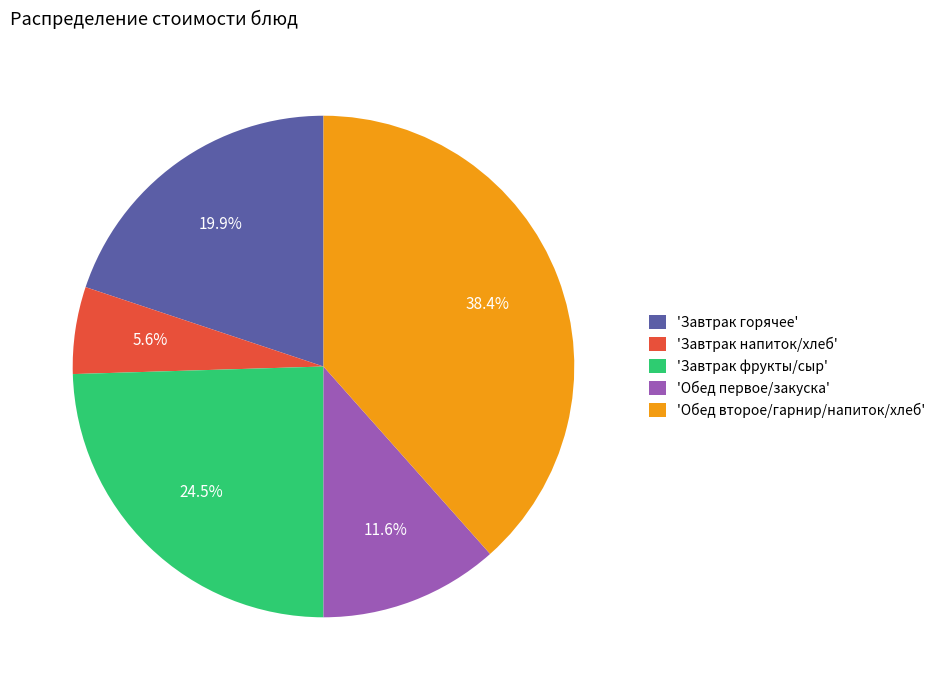

Which category has the smallest portion of the pie?

'Завтрак напиток/хлеб'